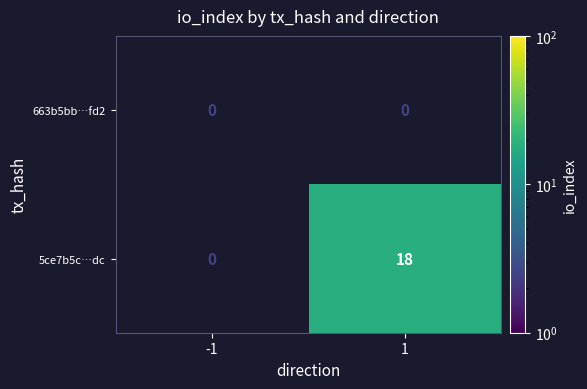

At how many categories does at least one series exceed 11?

1